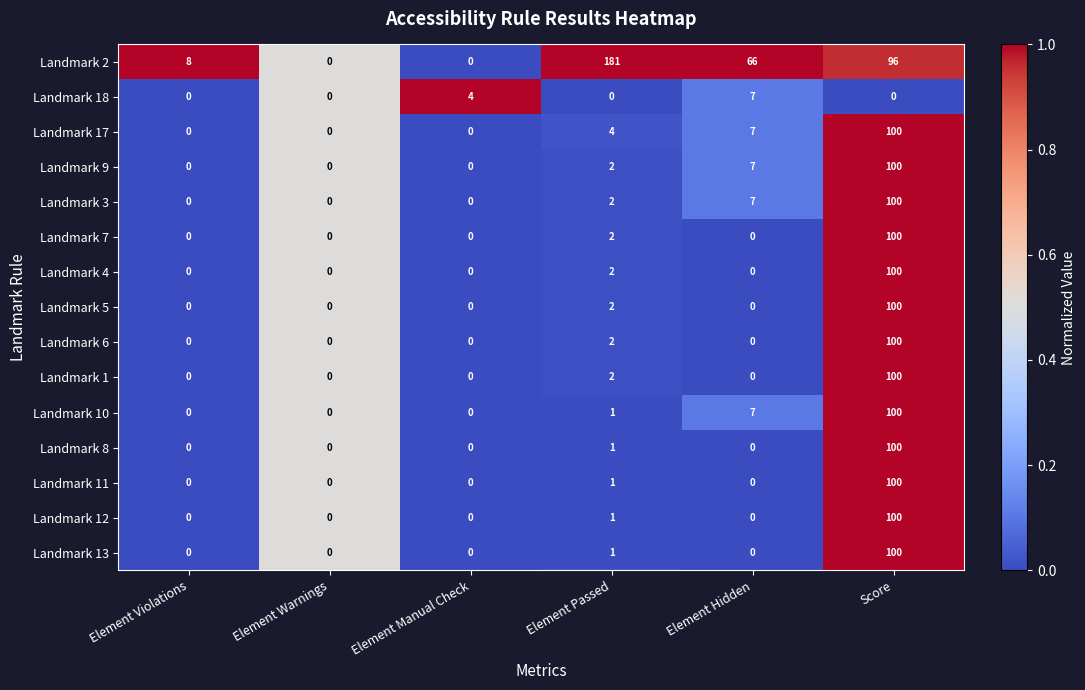

The Landmark 5 series shows 0 at Element Violations. True or false?

True